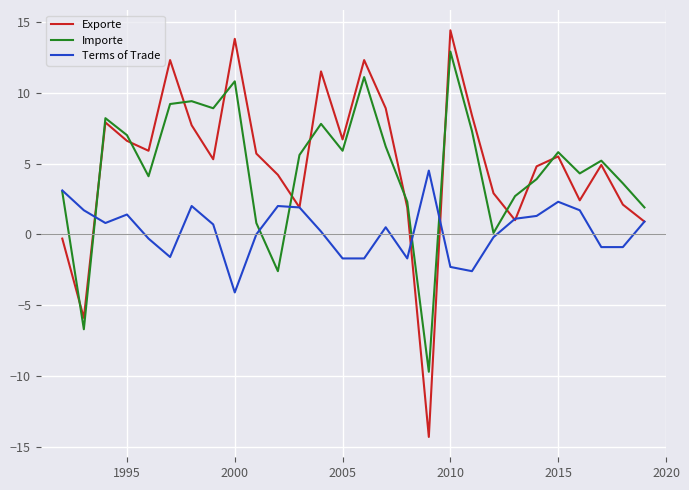

Which series has the largest range (max minus min)?

Exporte